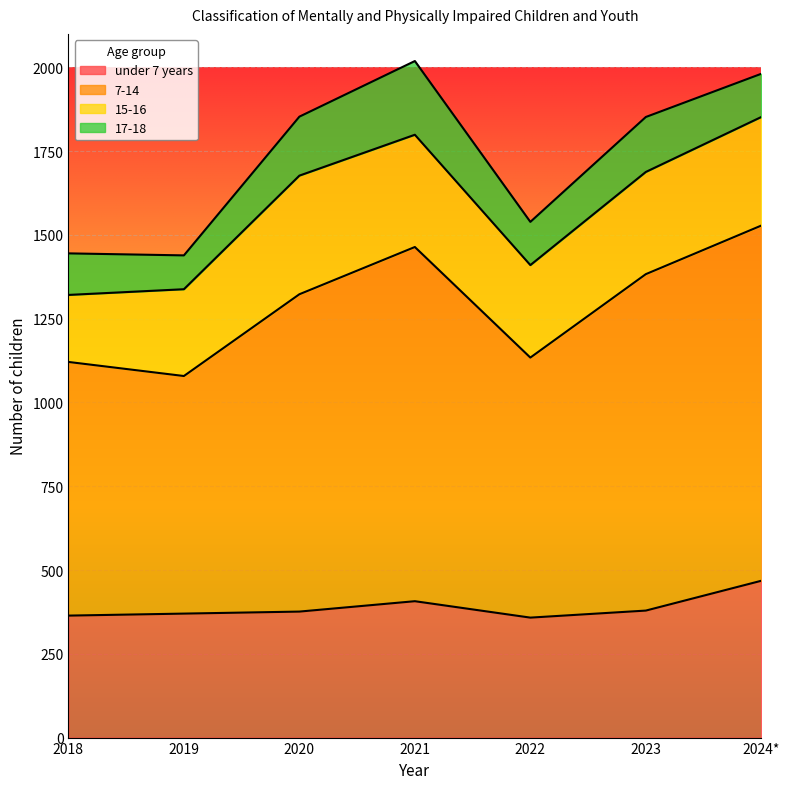

Does the chart display data point markers on the line(s)?

No